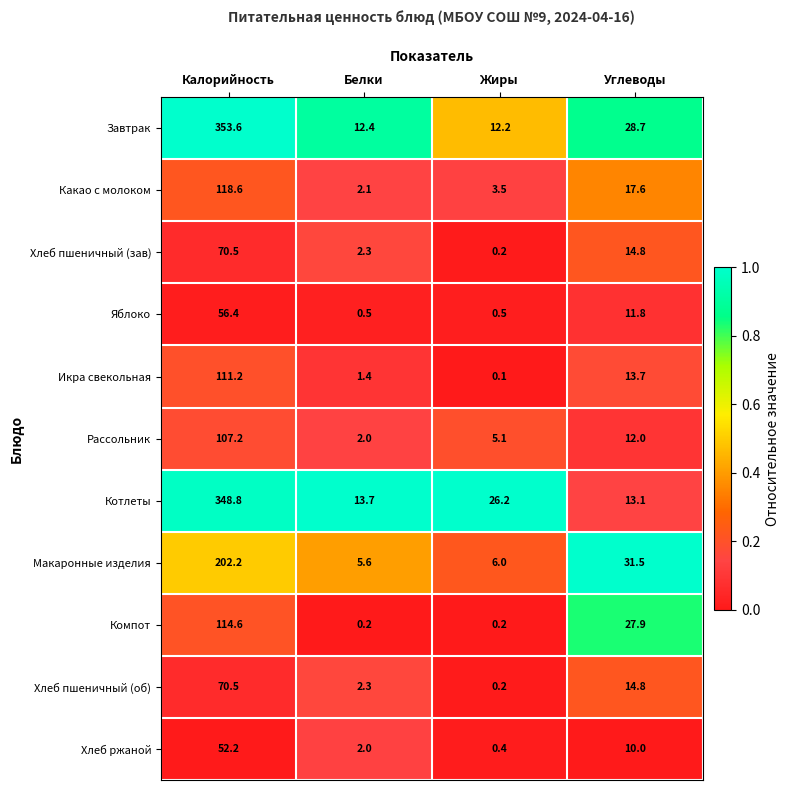

Which series has the largest range (max minus min)?

Завтрак